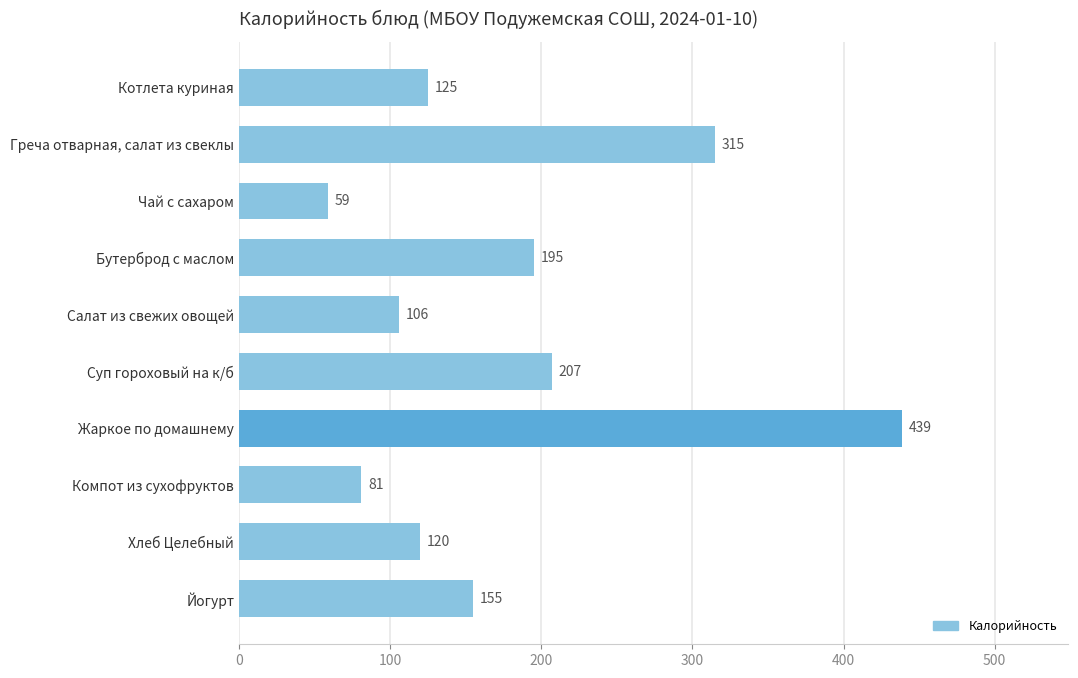

List the labels in order of value, smallest first.

Чай с сахаром, Компот из сухофруктов, Салат из свежих овощей, Хлеб Целебный, Котлета куриная, Йогурт, Бутерброд с маслом, Суп гороховый на к/б, Греча отварная, салат из свеклы, Жаркое по домашнему